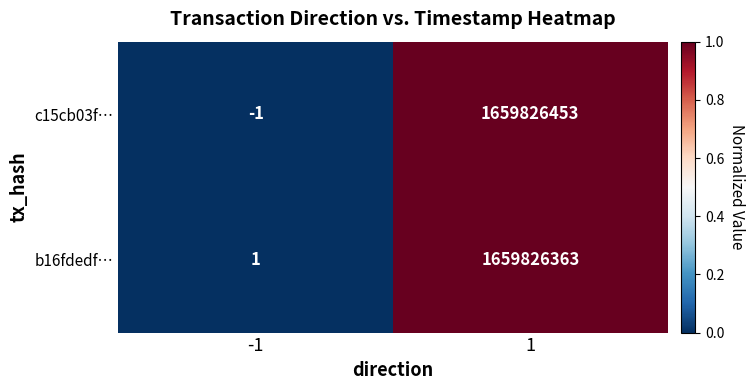

What is the average value of the c15cb03f… series?

829913226